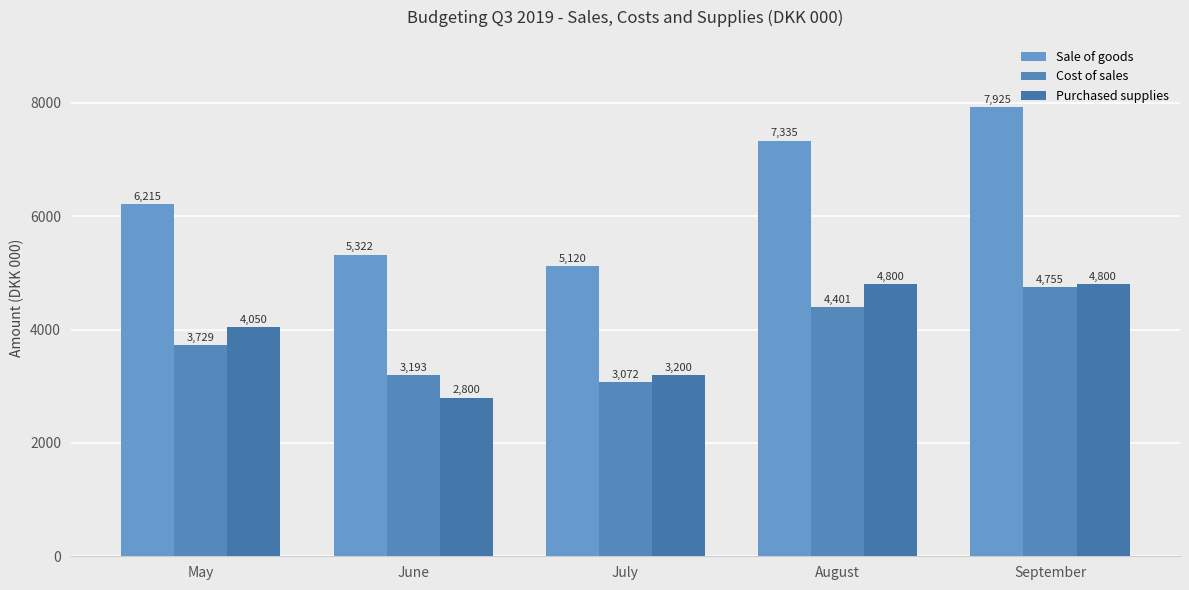

What is the difference between the second highest and minimum values in the Purchased supplies series?

2000.0